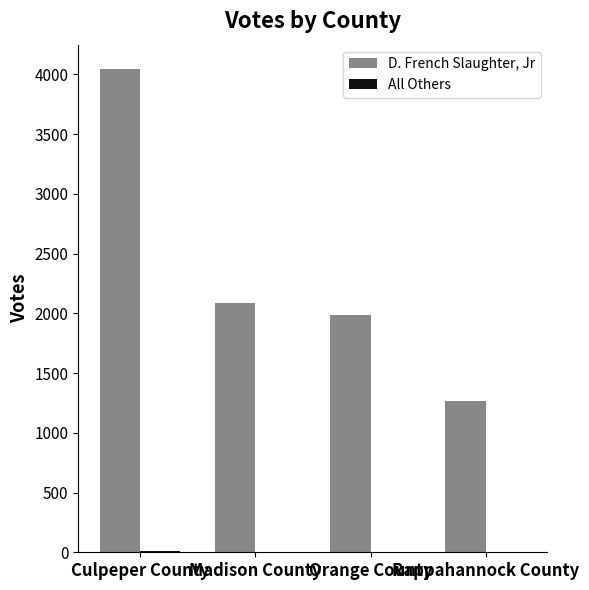

What is the average value of the D. French Slaughter, Jr series?

2347